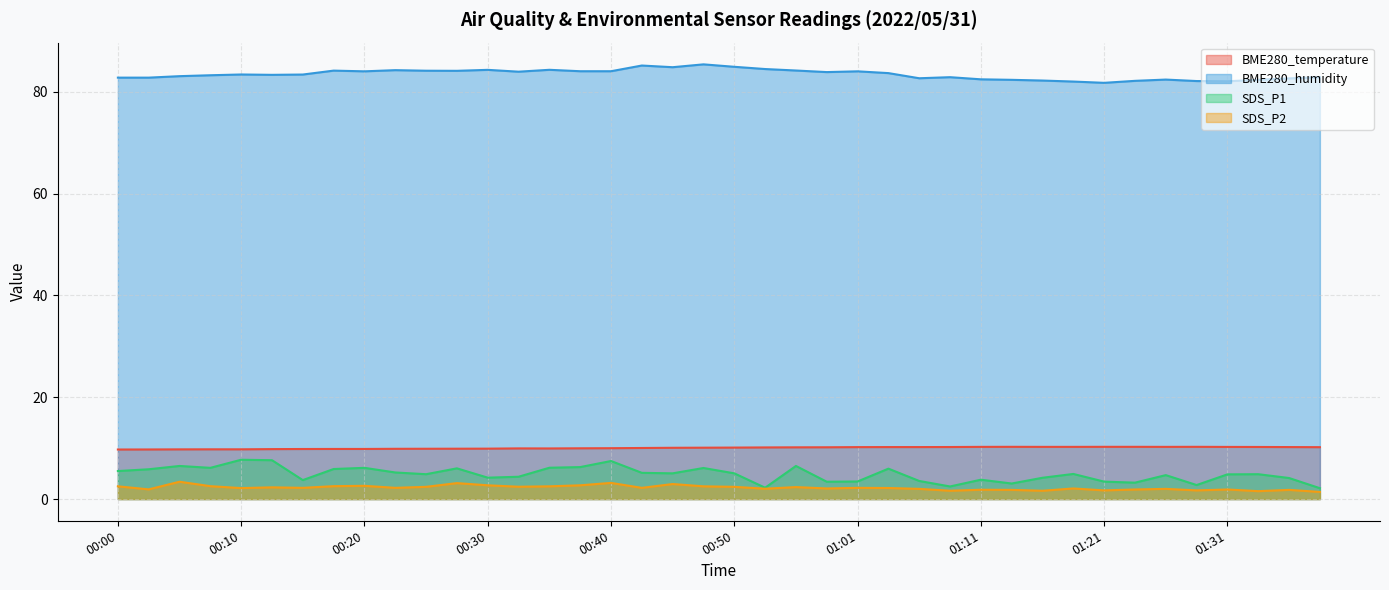

At how many categories does at least one series exceed 74?

40